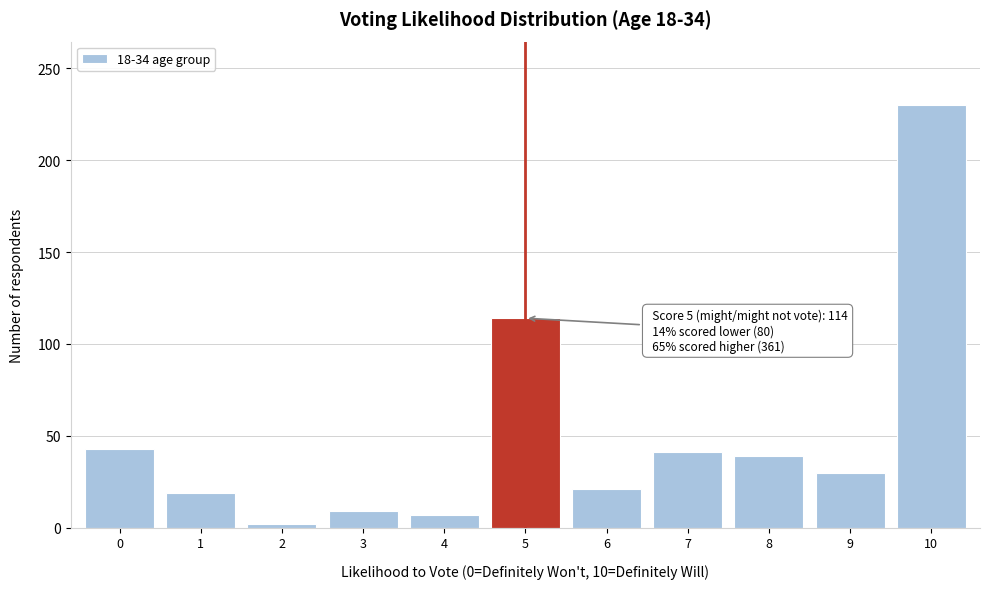

Reading left to right, transcribe all the data shown in this chart.

43	19	2	9	7	114	21	41	39	30	230